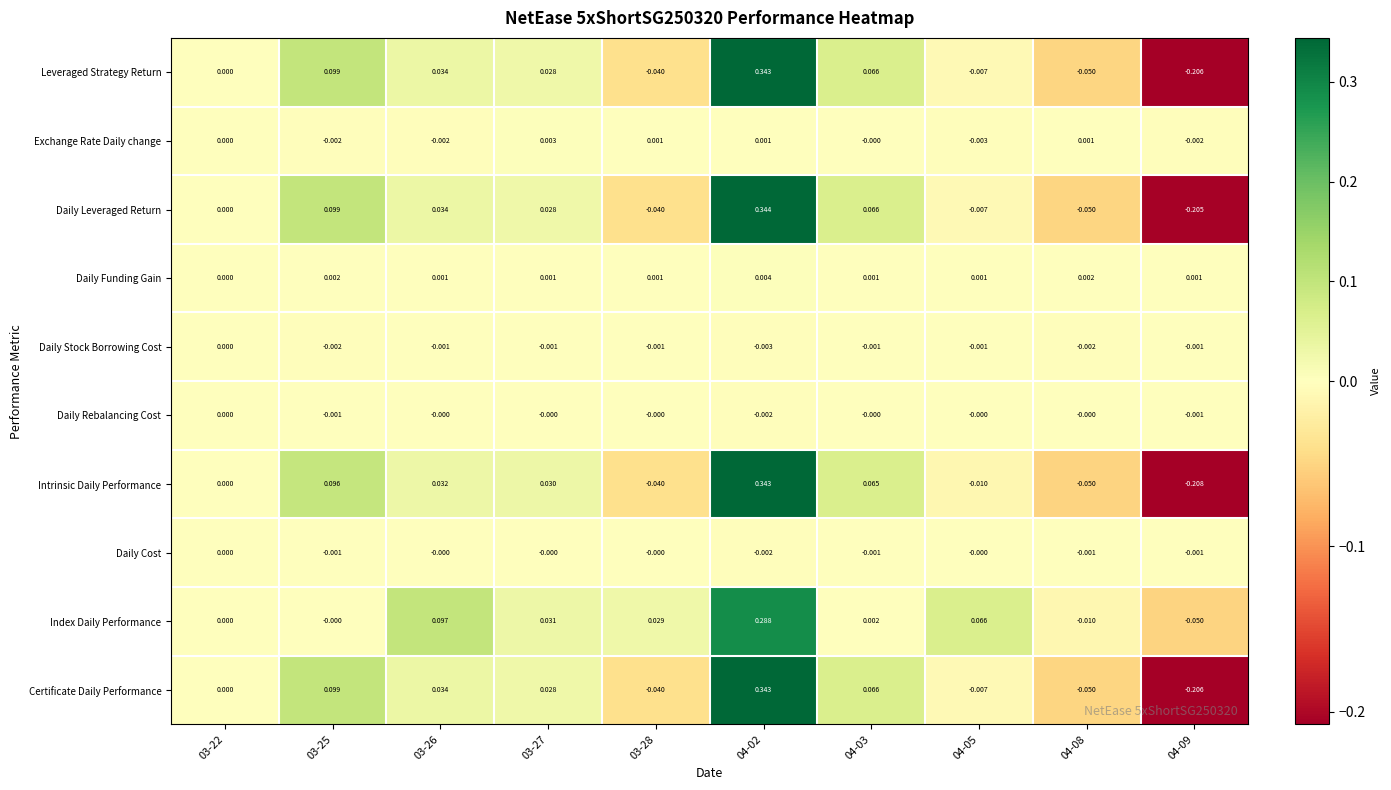

Which series has the widest spread of values?

Intrinsic Daily Performance